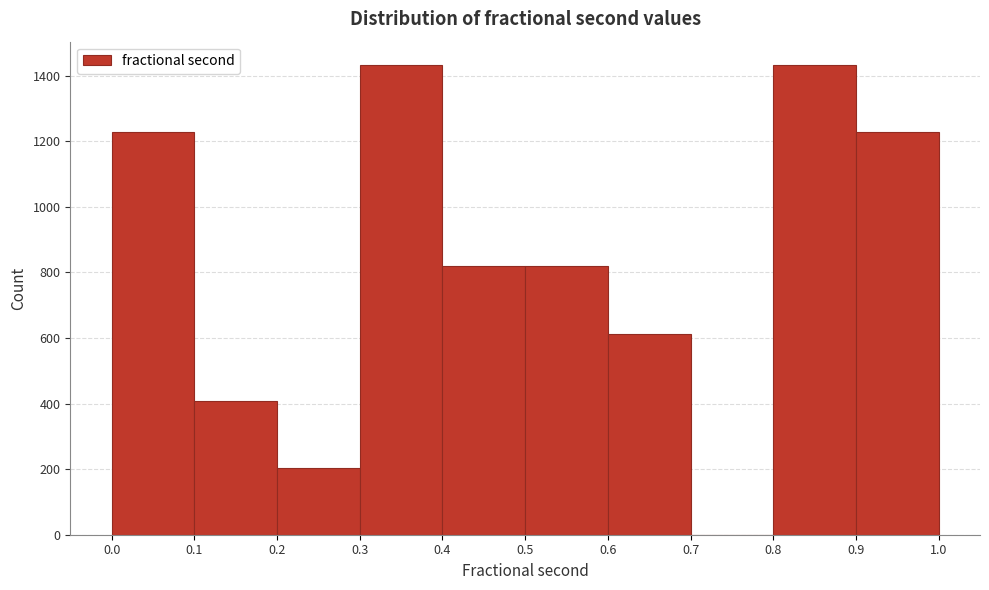

Reading left to right, list every bar in this chart as the range it spans on the x-axis followed by its height. The values are not printed on the chart, so give them approximately, as read against the axis.

0.0 to 0.1: 1220
0.1 to 0.2: 400
0.2 to 0.3: 200
0.3 to 0.4: 1440
0.4 to 0.5: 820
0.5 to 0.6: 820
0.6 to 0.7: 620
0.7 to 0.8: 0
0.8 to 0.9: 1440
0.9 to 1.0: 1220